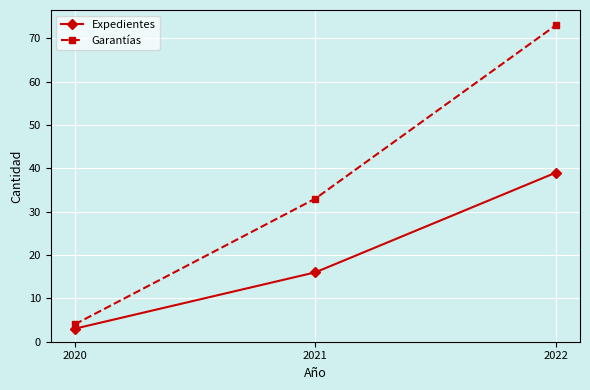

Where is Expedientes nearest to the value 21?

2021